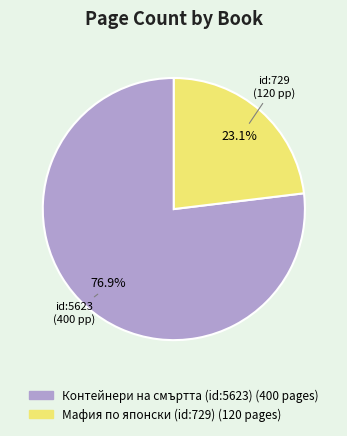

Approximately how many times larger is the value at Мафия по японски (id:729) compared to Контейнери на смъртта (id:5623)?

0.3